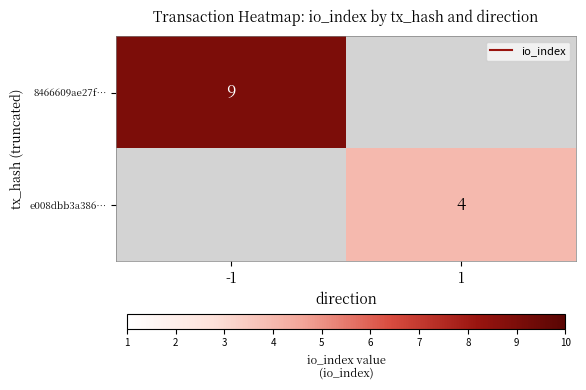

List the series in order of their peak value, lowest first.

e008dbb3a386…, 8466609ae27f…